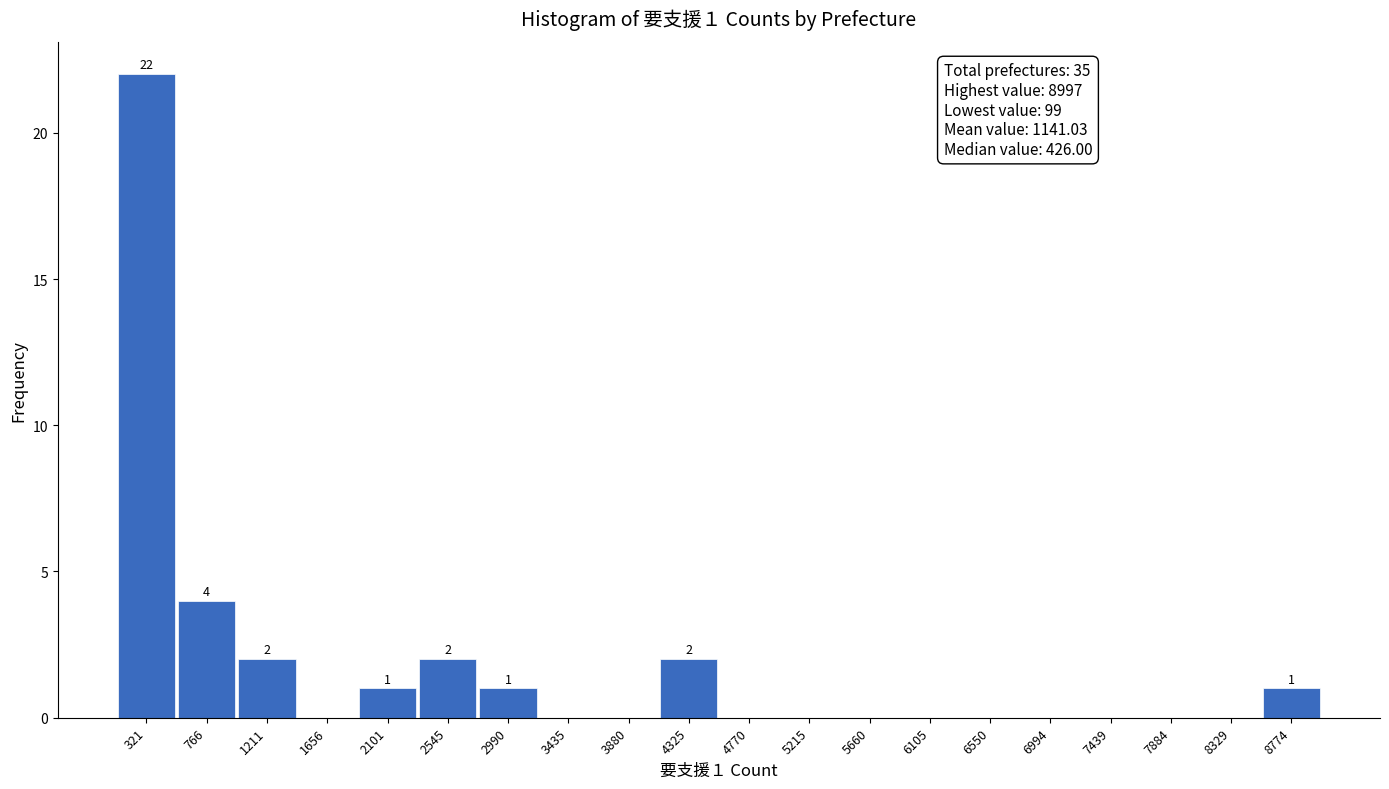

Which range on the x-axis has the tallest bar?

100 to 550